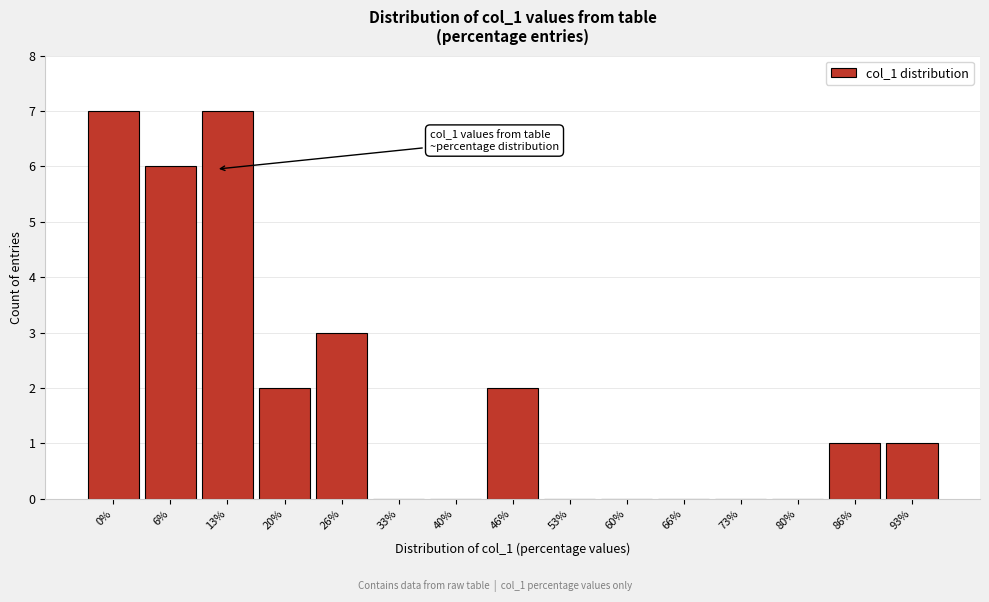

Reading left to right, what are all the values shown in this chart?

0%=7	6%=6	13%=7	20%=2	26%=3	33%=0	40%=0	46%=2	53%=0	60%=0	66%=0	73%=0	80%=0	86%=1	93%=1